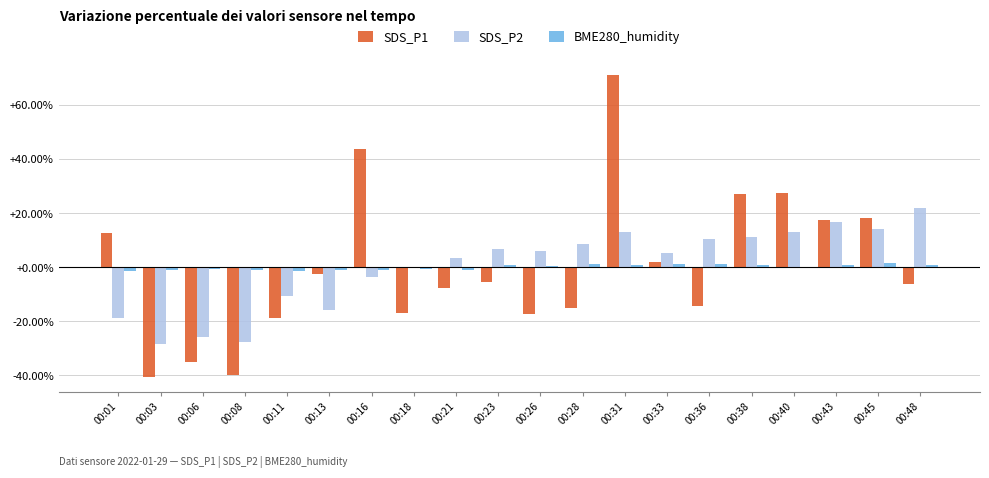

Where does the SDS_P2 series first go above 6?

00:23